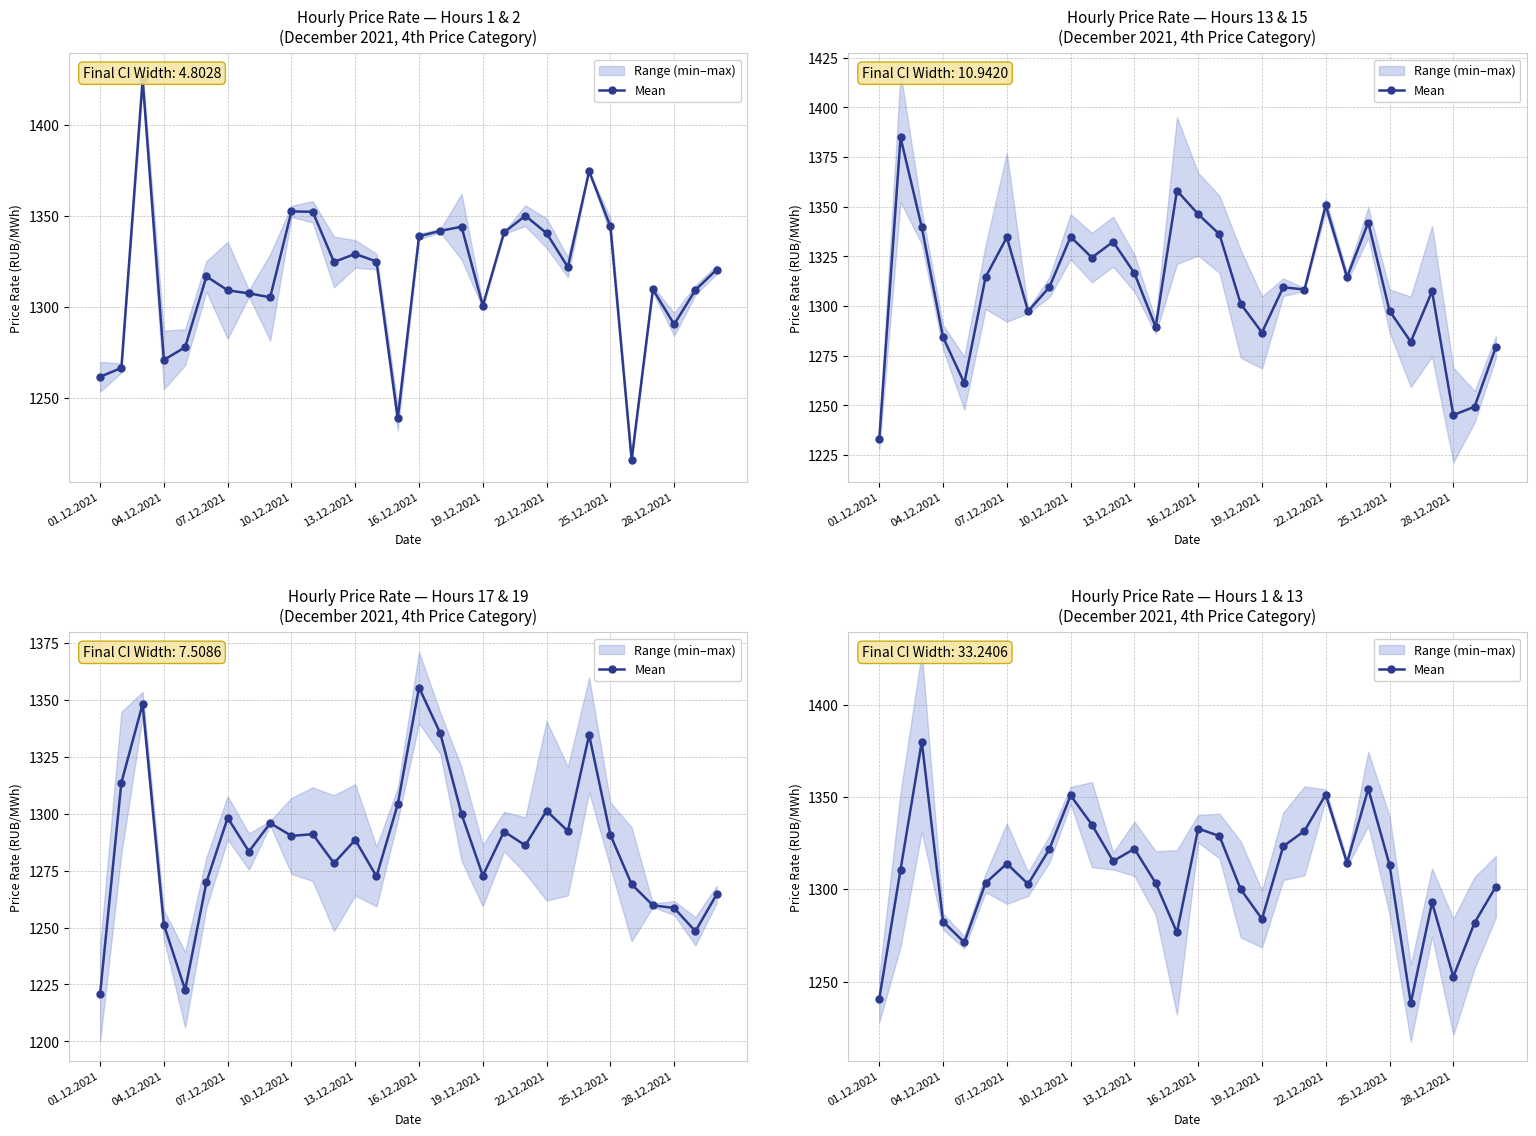

Reading left to right, list all the values displayed in this chart.

1240.8	1310.6	1379.9	1282.5	1271.2	1303.4	1313.9	1302.8	1321.7	1350.8	1335.0	1315.3	1321.9	1303.4	1276.7	1332.9	1328.8	1300.0	1284.0	1323.2	1331.7	1351.3	1314.3	1354.4	1313.2	1238.4	1292.9	1252.7	1281.9	1301.4